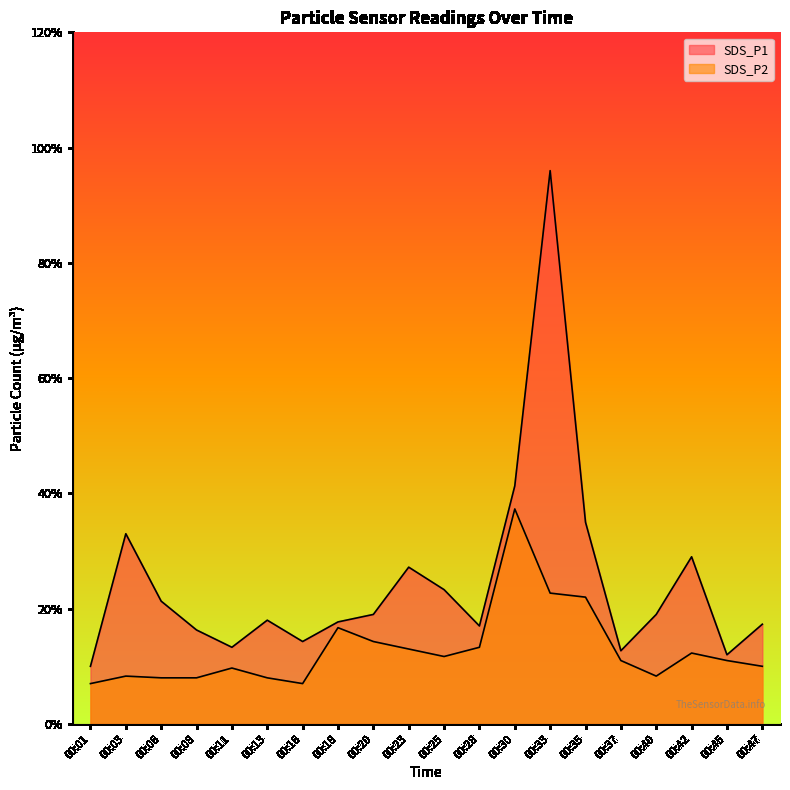

Is it true that SDS_P1 equals 0.4 at 00:45?

False